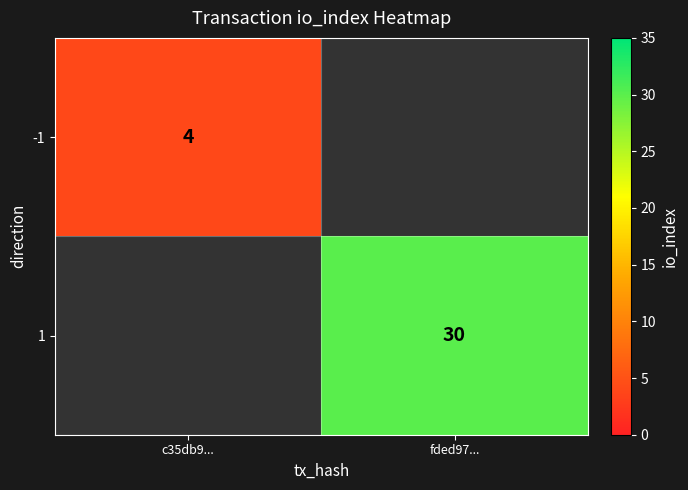

The value of -1 at c35db9... is 4. True or false?

True